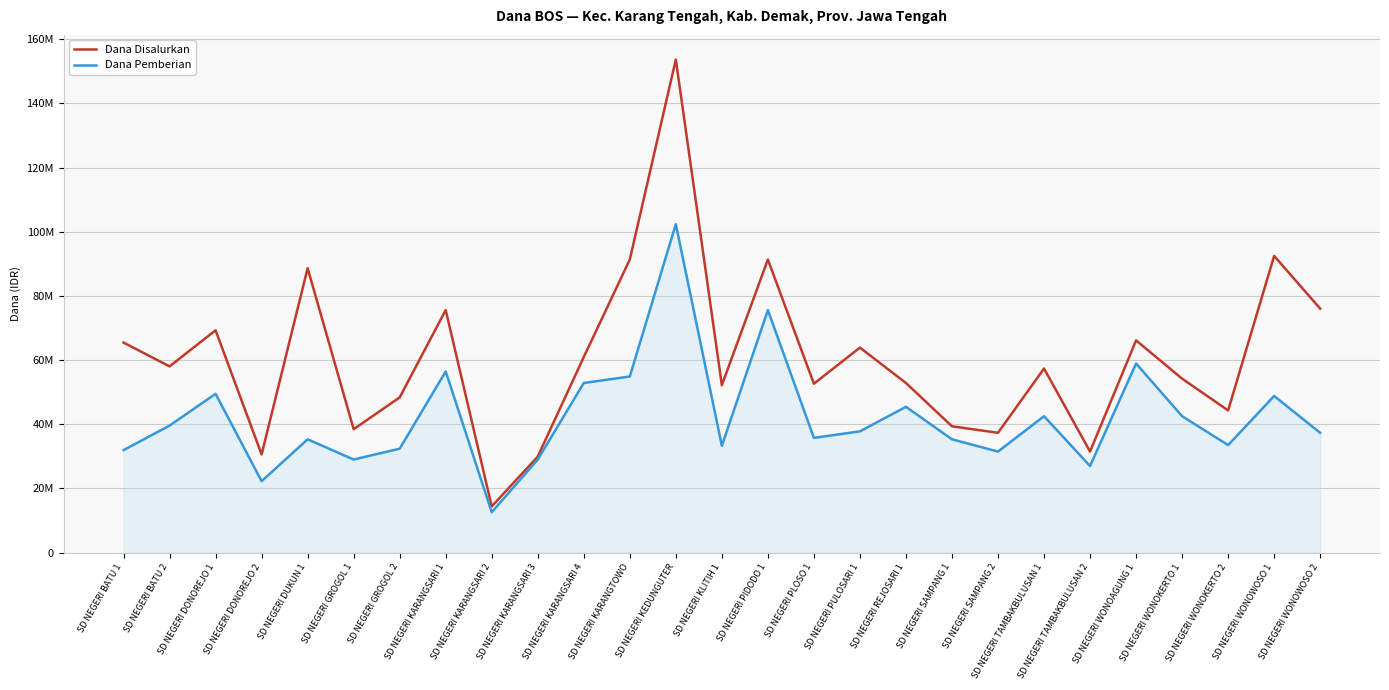

Does the chart display data point markers on the line(s)?

No